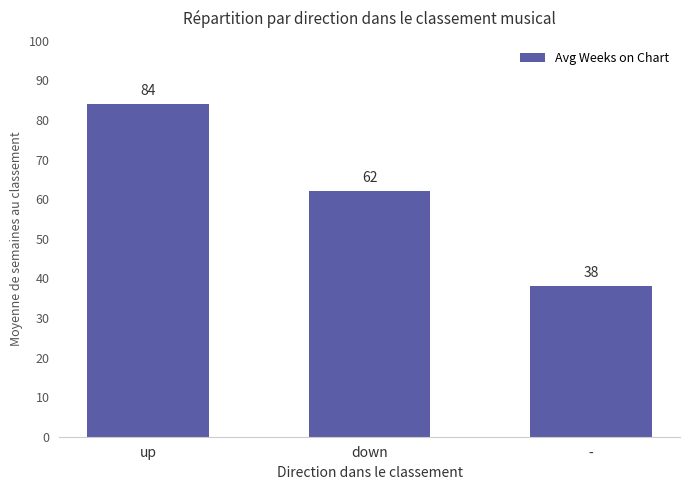

What is the difference between the maximum and minimum values?

46